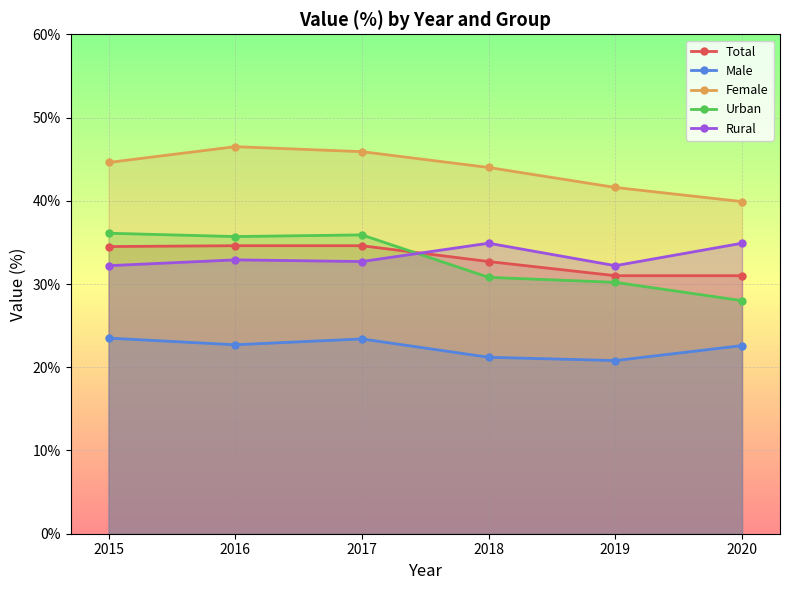

Between 2017 and 2020, which is larger?

2017